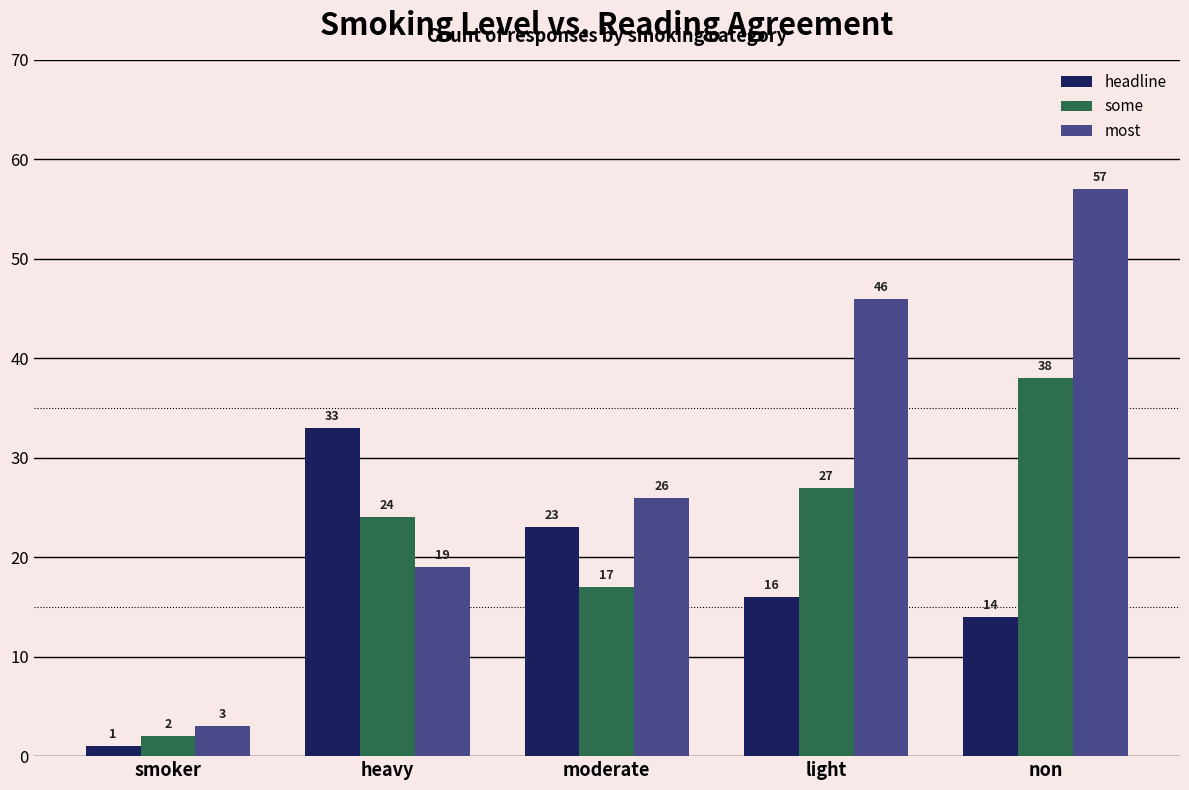

Is it true that some equals 16 at heavy?

False